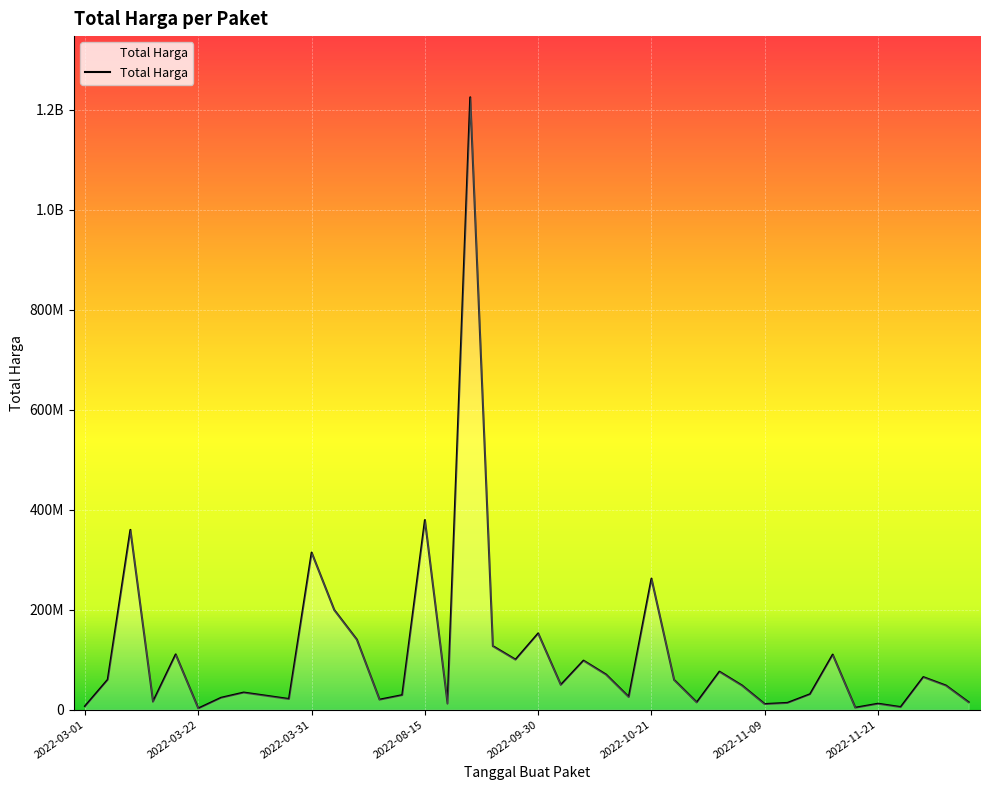

Is this an area chart (filled region under the line)?

Yes